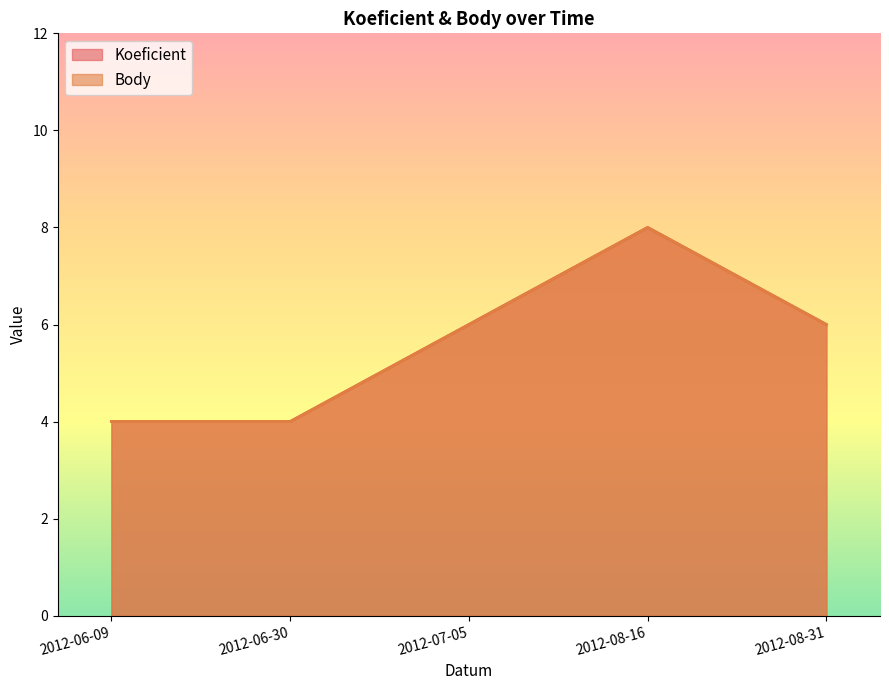

List the labels in order of Body value, smallest first.

2012-06-09, 2012-06-30, 2012-07-05, 2012-08-31, 2012-08-16